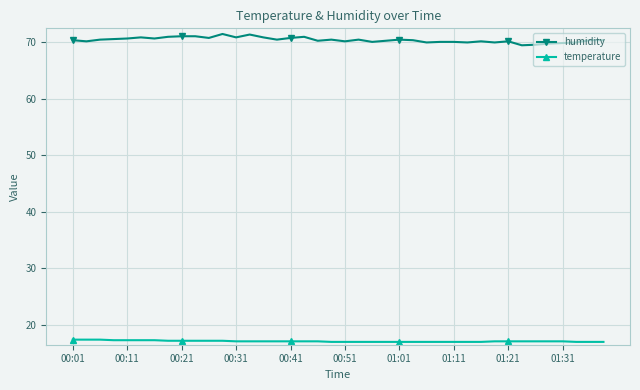

What is the difference between the second highest and minimum values in the temperature series?

0.4